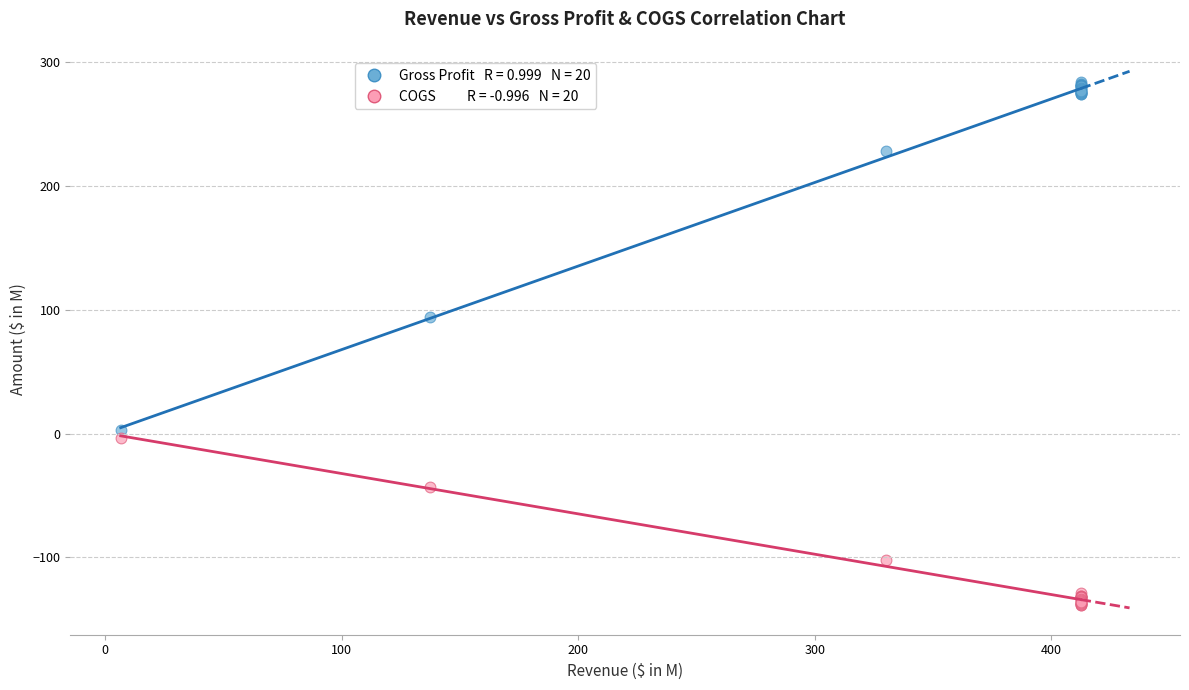

Across all series, what Y value is closest to 72?

94.4